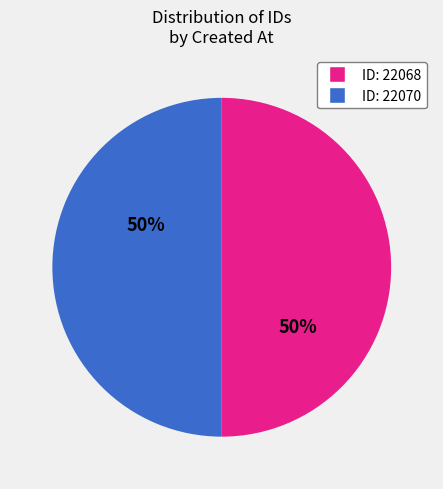

To the nearest percent, what is the average slice percentage?

50%